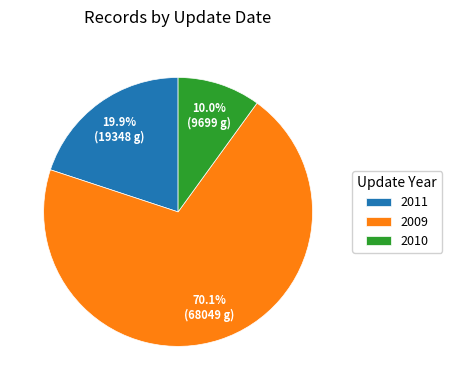

What is the ratio of the value at 2010 to the value at 2011?

0.5